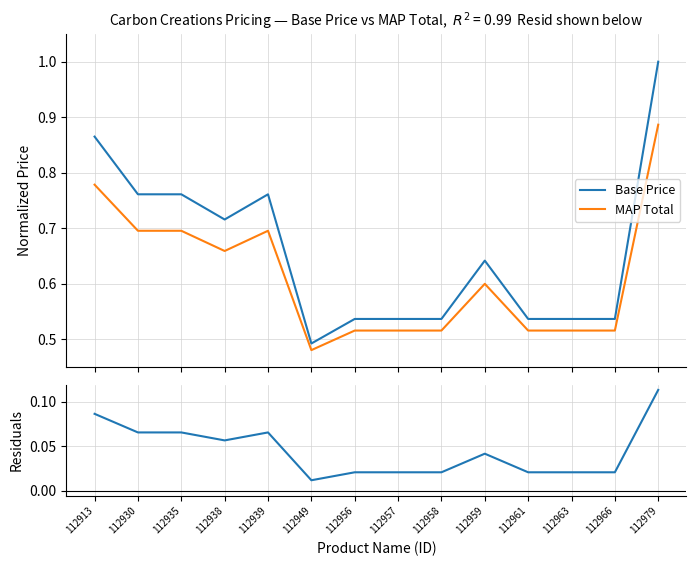

Reading left to right, what are all the values shown in this chart?

Base Price: 112913=0.9	112930=0.8	112935=0.8	112938=0.7	112939=0.8	112949=0.5	112956=0.5	112957=0.5	112958=0.5	112959=0.6	112961=0.5	112963=0.5	112966=0.5	112979=1.0
MAP Total: 112913=0.8	112930=0.7	112935=0.7	112938=0.7	112939=0.7	112949=0.5	112956=0.5	112957=0.5	112958=0.5	112959=0.6	112961=0.5	112963=0.5	112966=0.5	112979=0.9
Residuals: 112913=0.1	112930=0.1	112935=0.1	112938=0.1	112939=0.1	112949=0.0	112956=0.0	112957=0.0	112958=0.0	112959=0.0	112961=0.0	112963=0.0	112966=0.0	112979=0.1